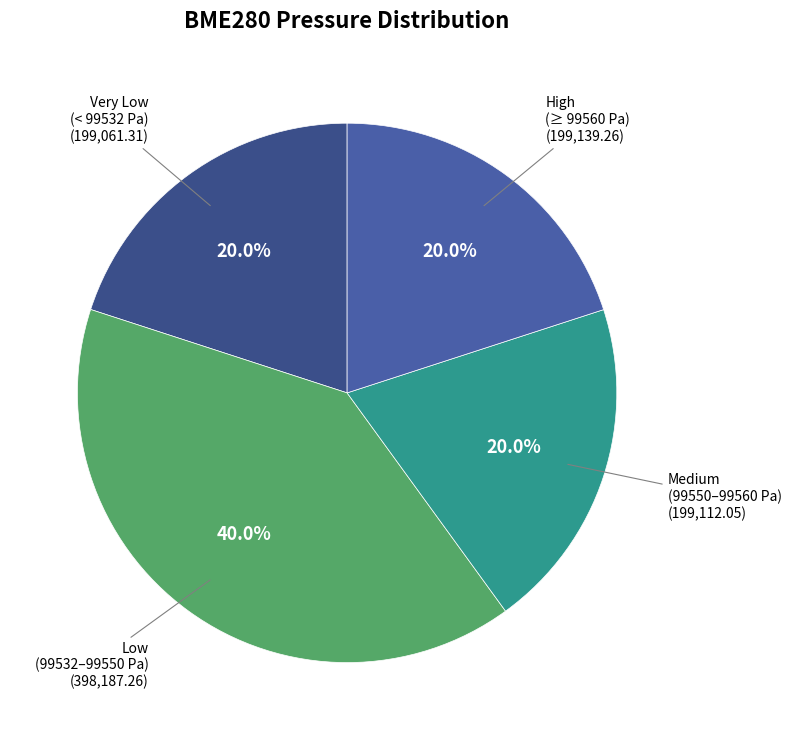

Approximately how many times larger is the value at Very Low (< 99532 Pa) compared to Low (99532–99550 Pa)?

0.5